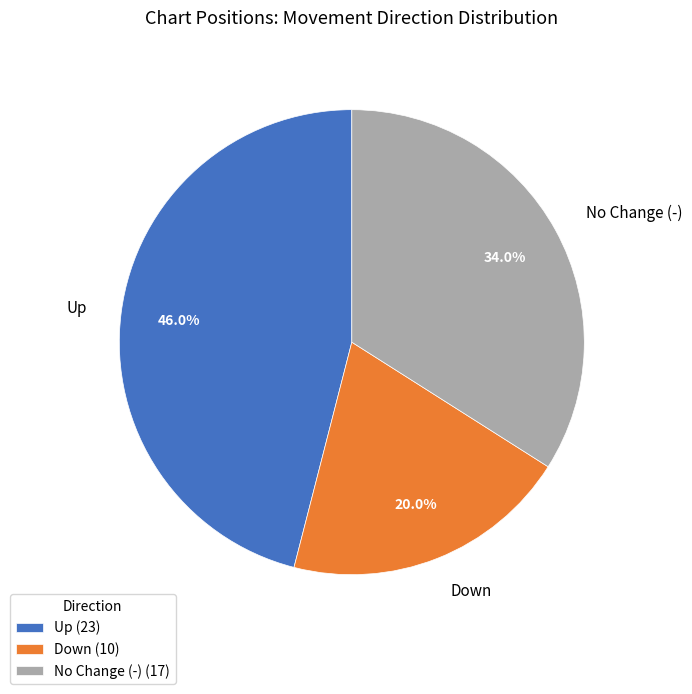

Is there a majority slice in this chart?

No